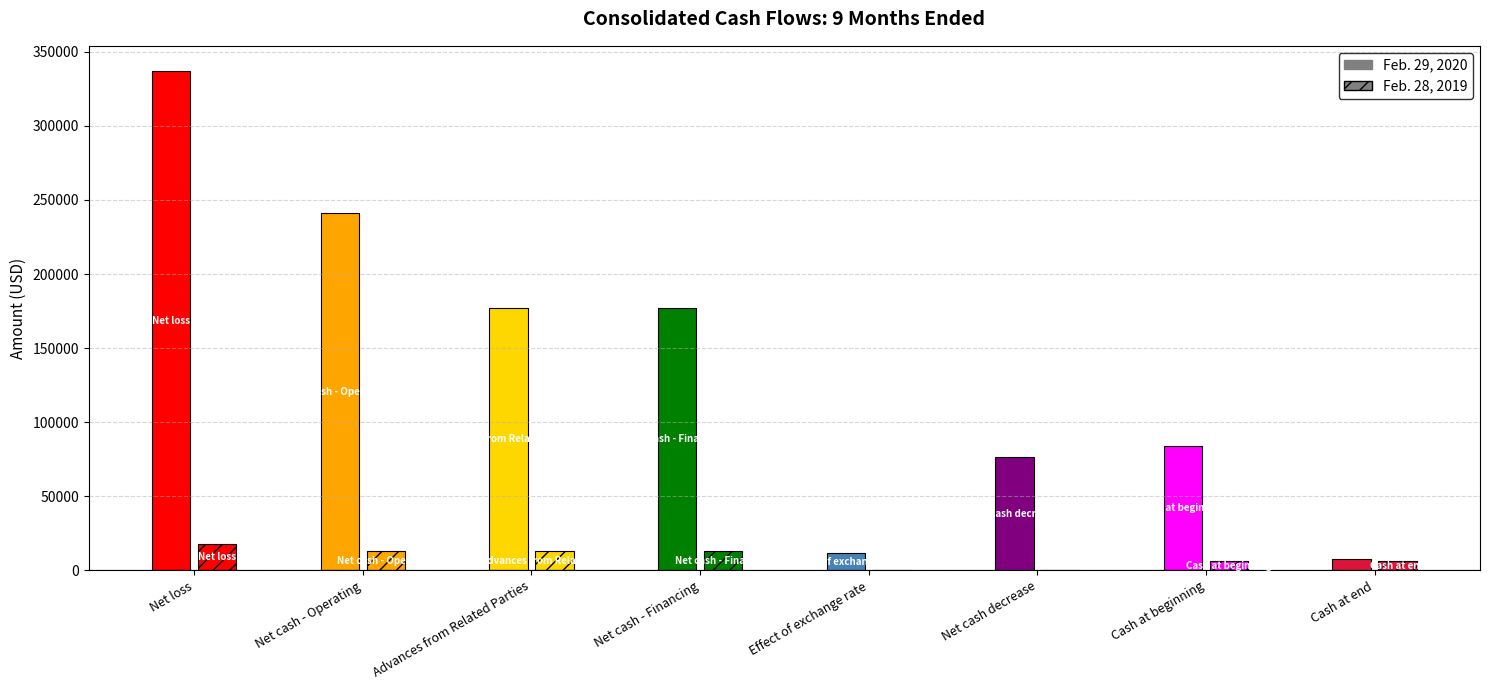

How many data points in Feb. 29, 2020 are above 10467?

7